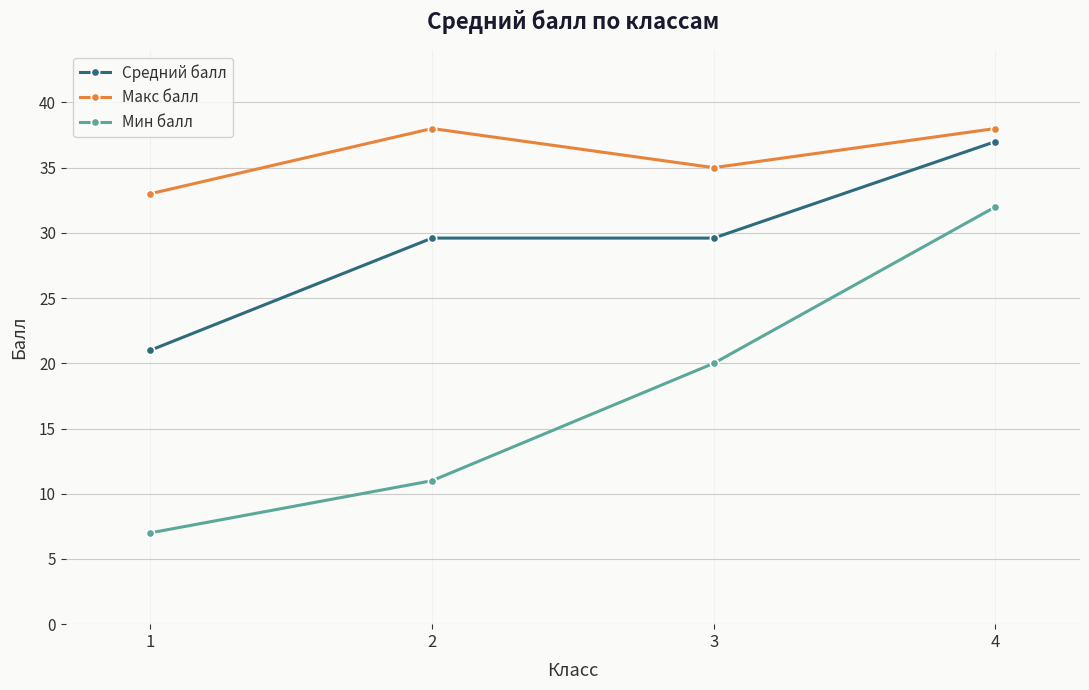

Reading left to right, transcribe all the data shown in this chart.

Средний балл: 1=21.0	2=29.6	3=29.6	4=37.0
Макс балл: 1=33.0	2=38.0	3=35.0	4=38.0
Мин балл: 1=7.0	2=11.0	3=20.0	4=32.0